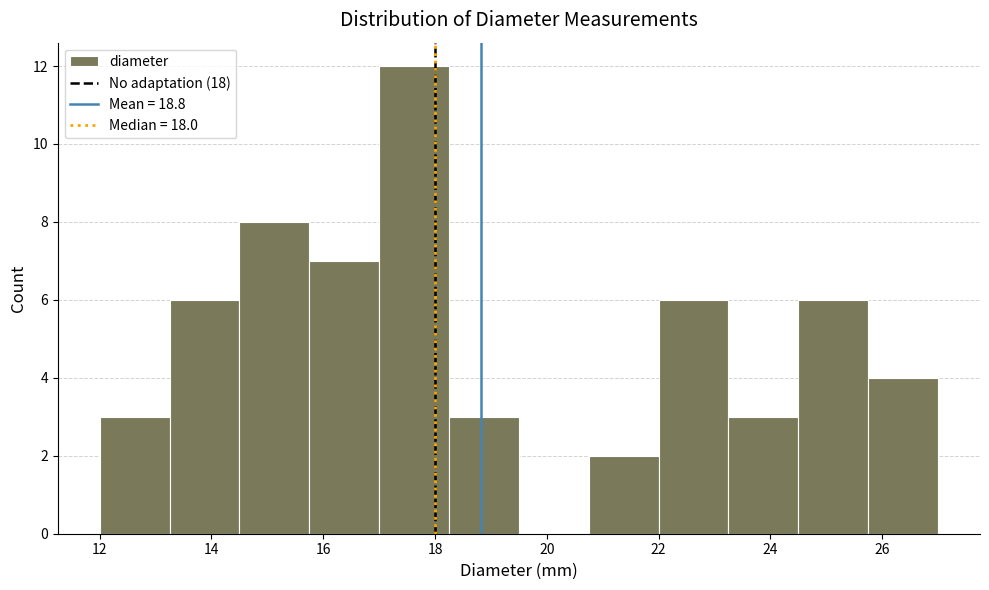

Reading left to right, transcribe this chart: for each bar, give the range it covers on the x-axis and its height. Neither the bar edges nor the heights are printed on the chart, so give them approximately, as read against the axes.

12.00 to 13.25: 3
13.25 to 14.50: 6
14.50 to 15.75: 8
15.75 to 17.00: 7
17.00 to 18.25: 12
18.25 to 19.50: 3
19.50 to 20.75: 0
20.75 to 22.00: 2
22.00 to 23.25: 6
23.25 to 24.50: 3
24.50 to 25.75: 6
25.75 to 27.00: 4